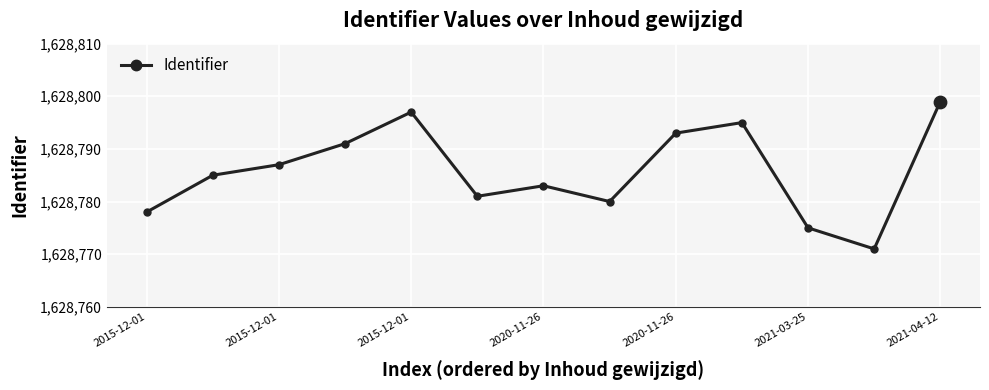

What is the value of the 6th point from the left?

1628781